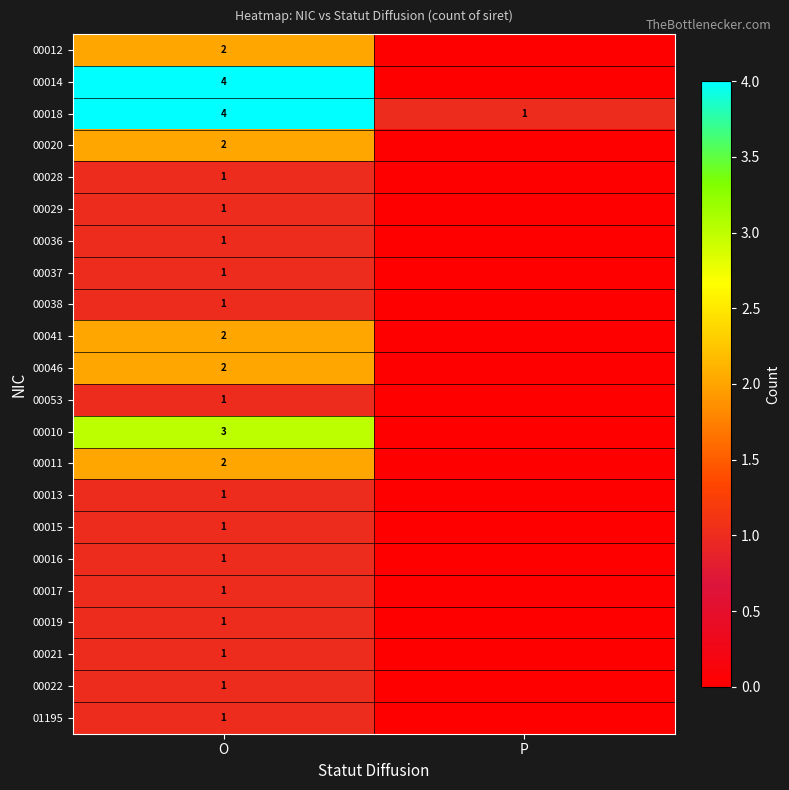

Is it true that 00029 equals 2 at O?

False